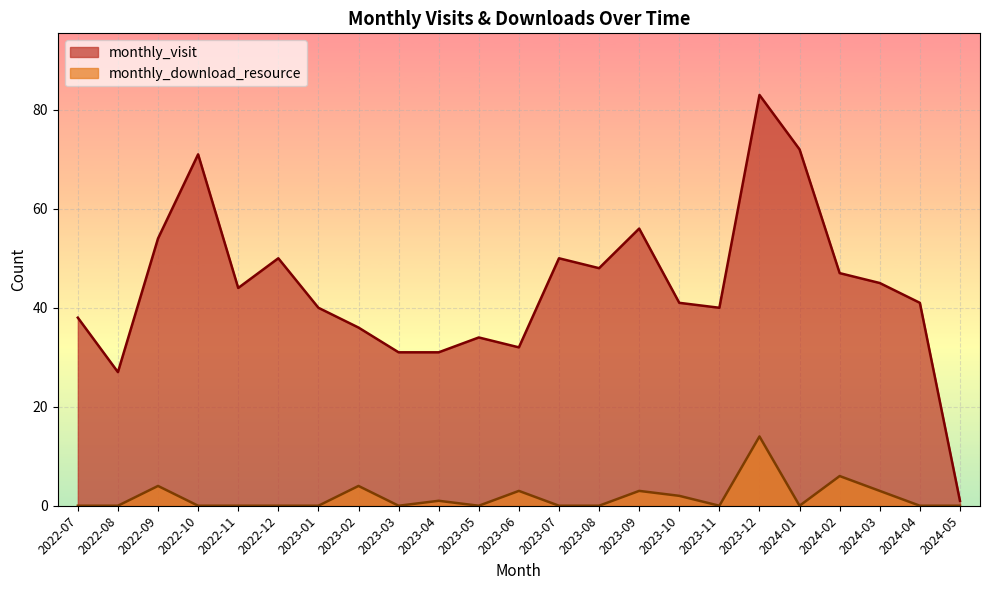

What position from the right is 2024-01?

5